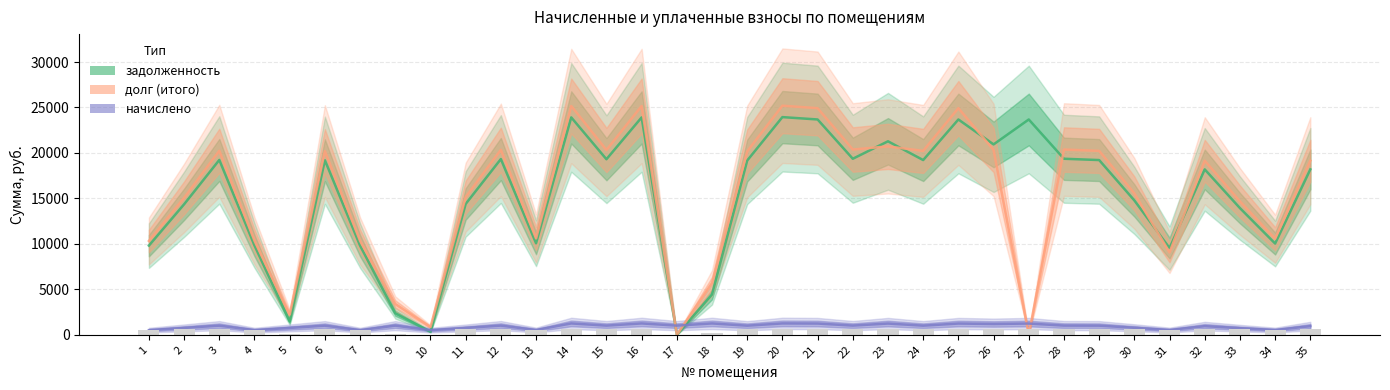

At which label does долг (итого) reach its peak?

20